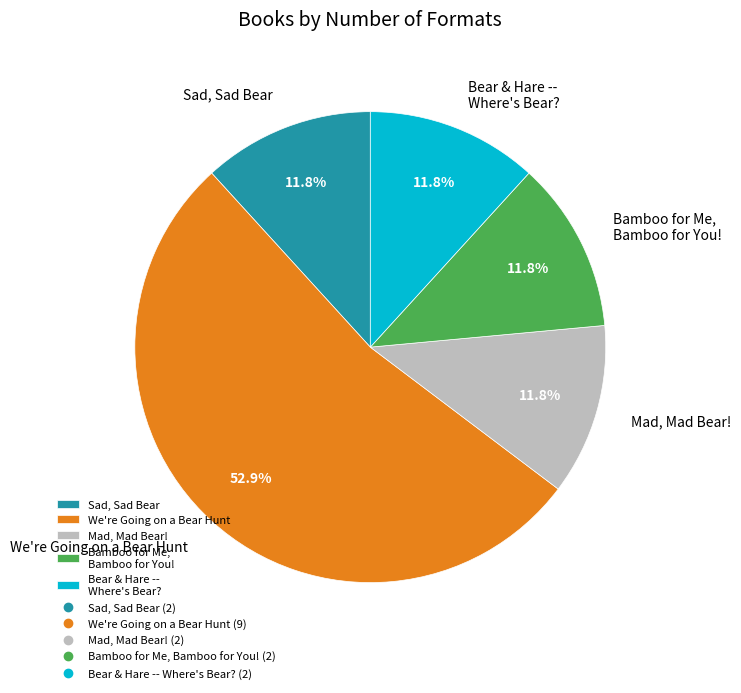

What is the ratio of the value at We're Going on a Bear Hunt to the value at Mad, Mad Bear!?

4.5